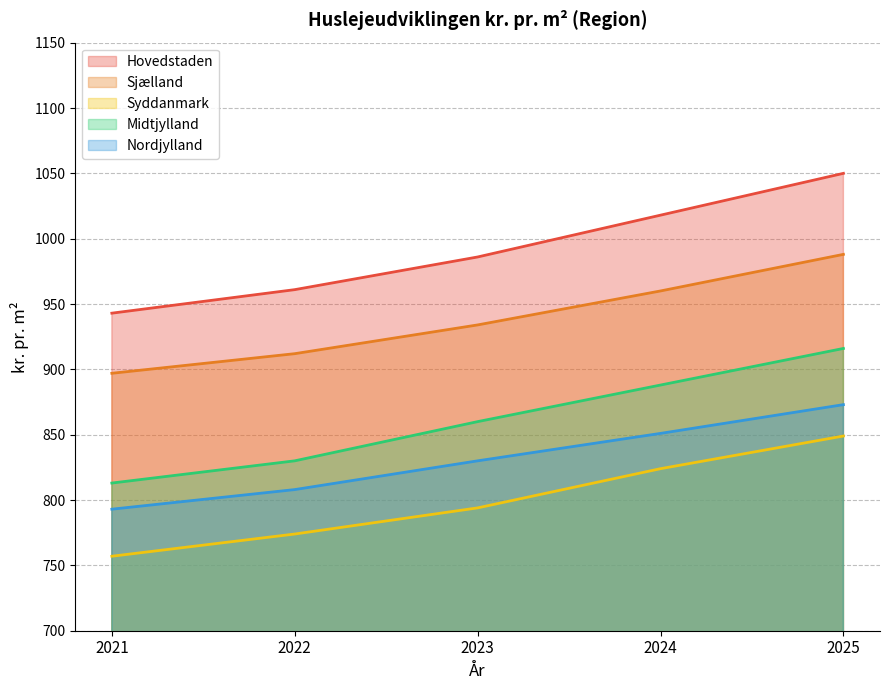

At which category is the sum across all series the highest?

2025